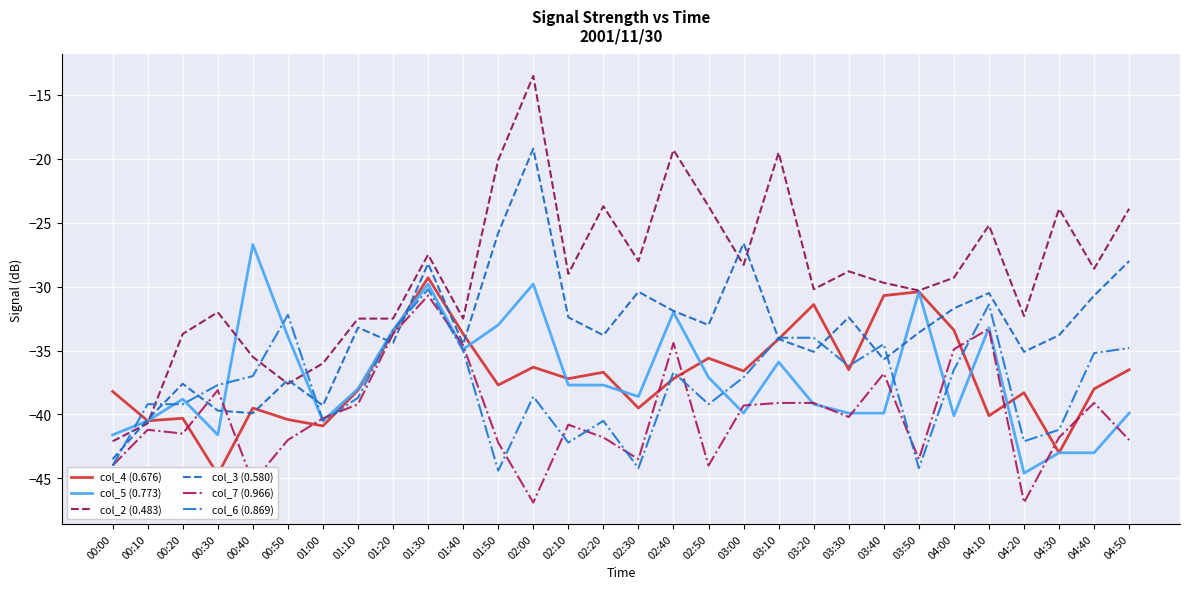

How many series are shown in this chart?

6